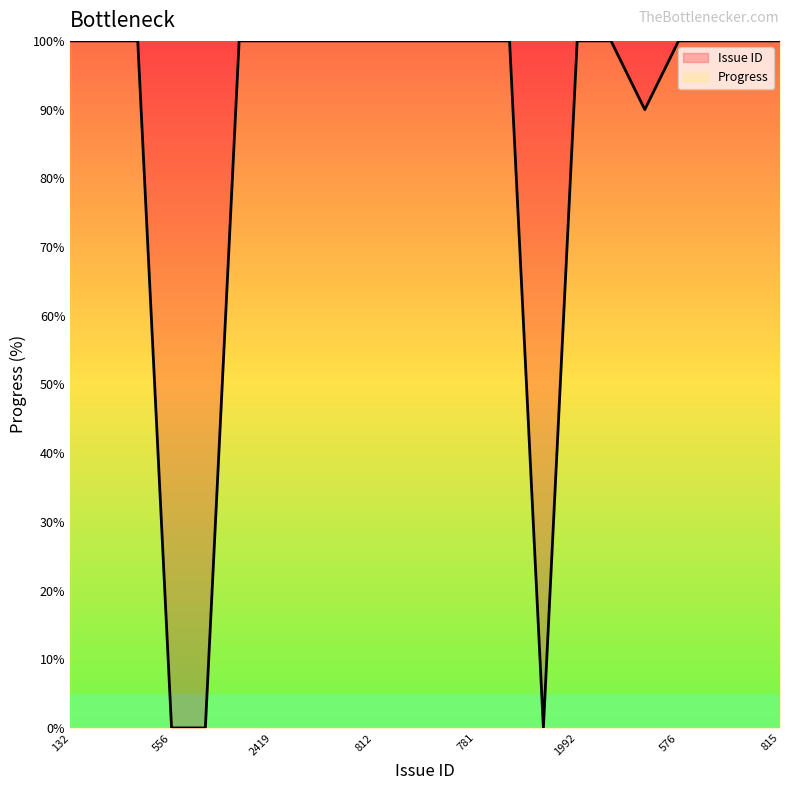

Is this an area chart (filled region under the line)?

No